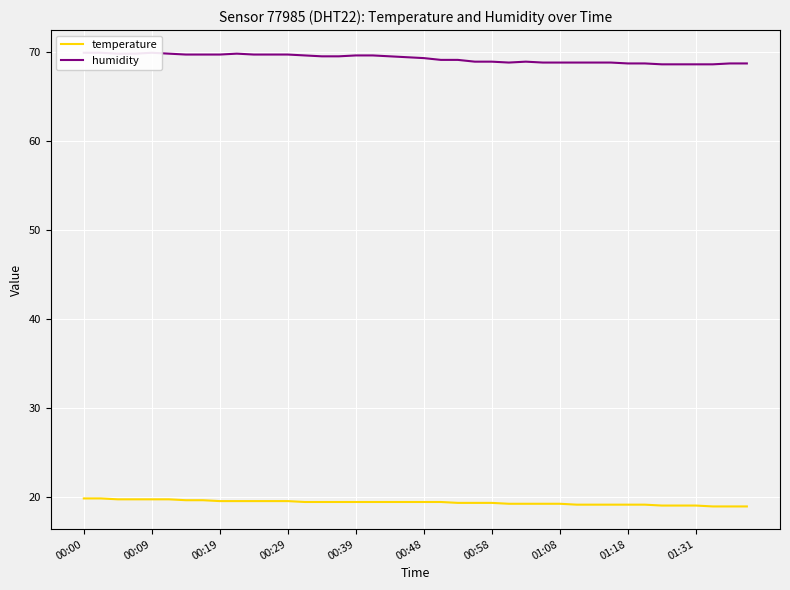

Which series has the largest range (max minus min)?

humidity